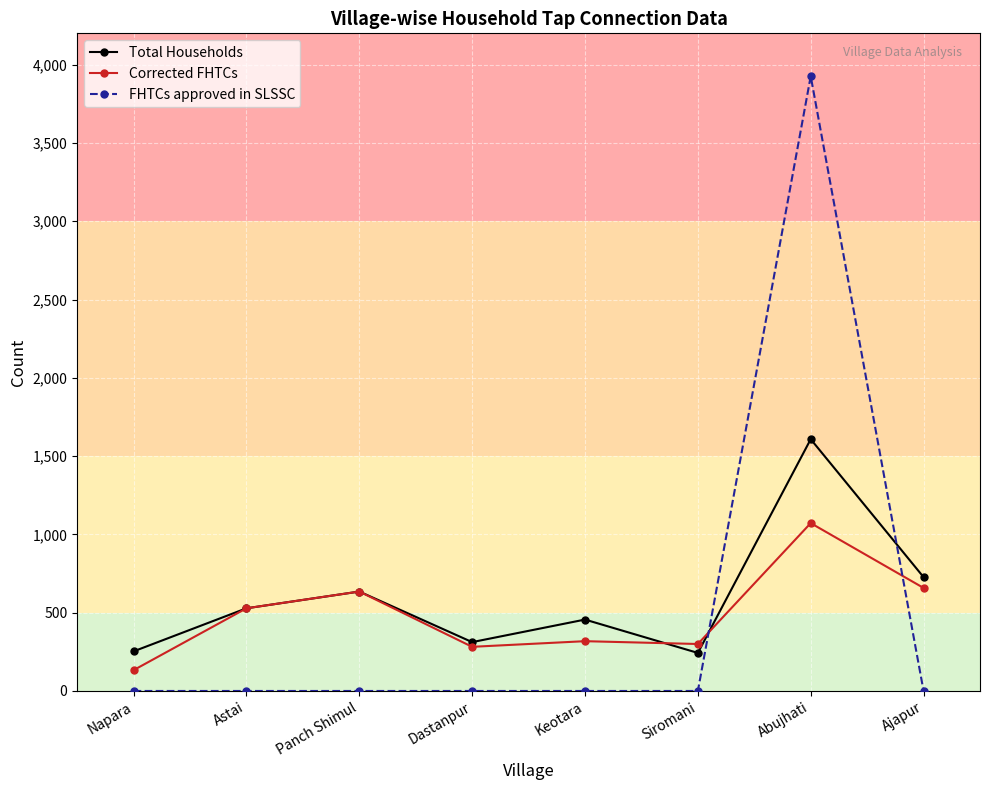

Is it true that Total Households equals 312 at Dastanpur?

True